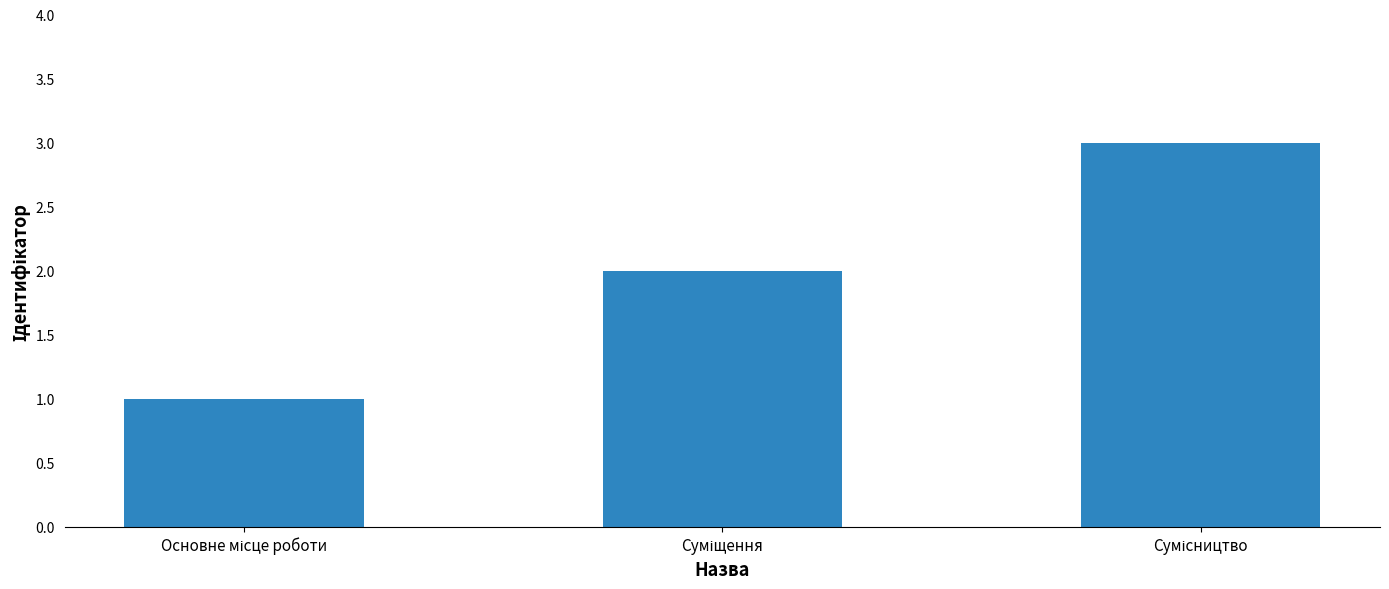

What is the sum of all values?

6